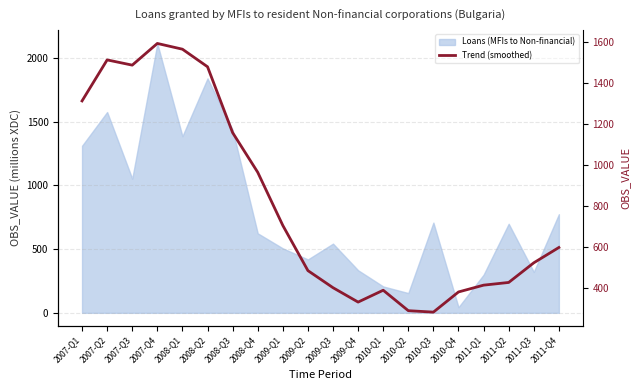

What is the difference between the maximum and minimum values?

1311.2